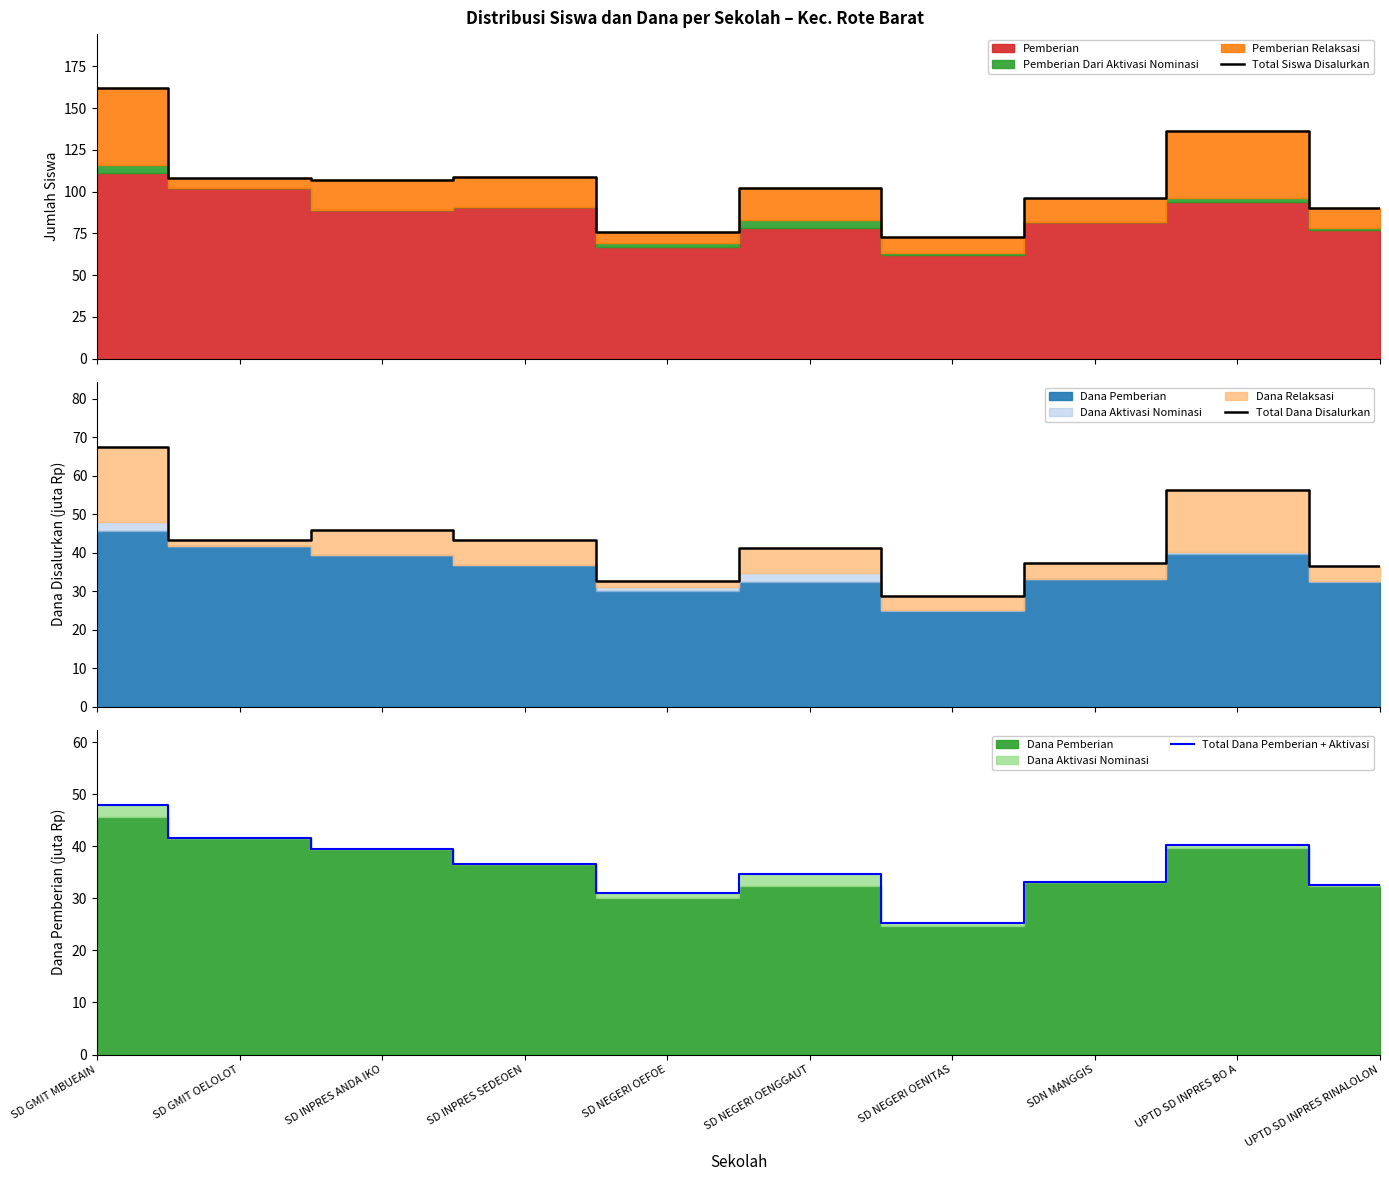

What is the smallest value displayed?

25.2